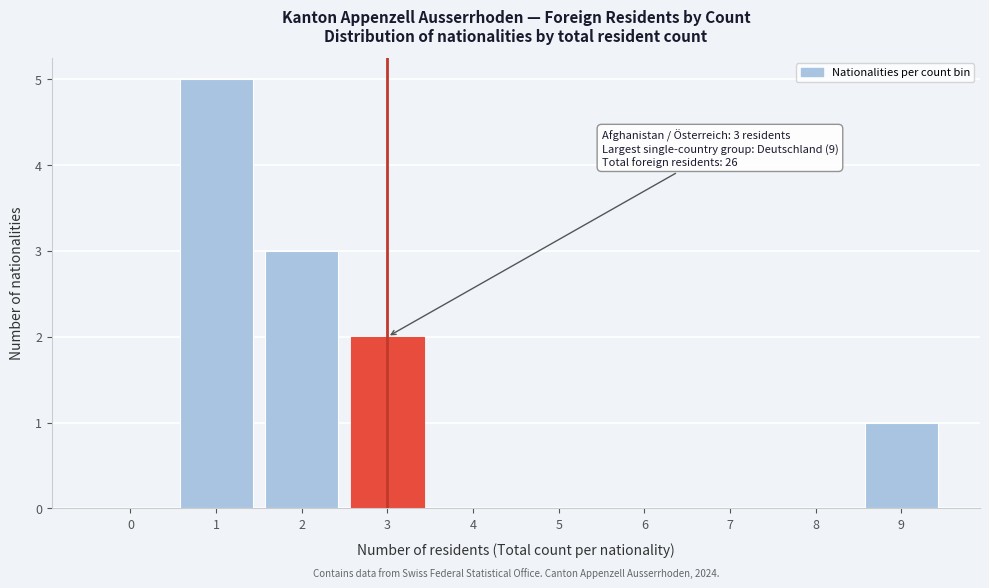

Reading right to left, transcribe all the data shown in this chart.

9=1	8=0	7=0	6=0	5=0	4=0	3=2	2=3	1=5	0=0